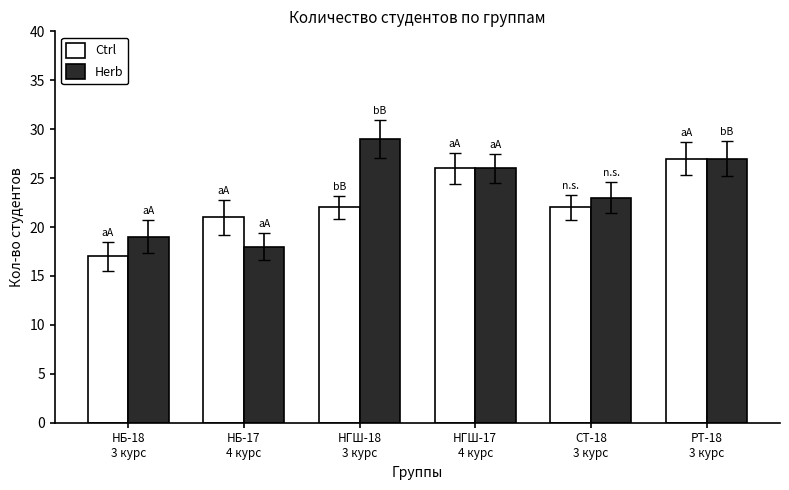

Are the bars horizontal?

No